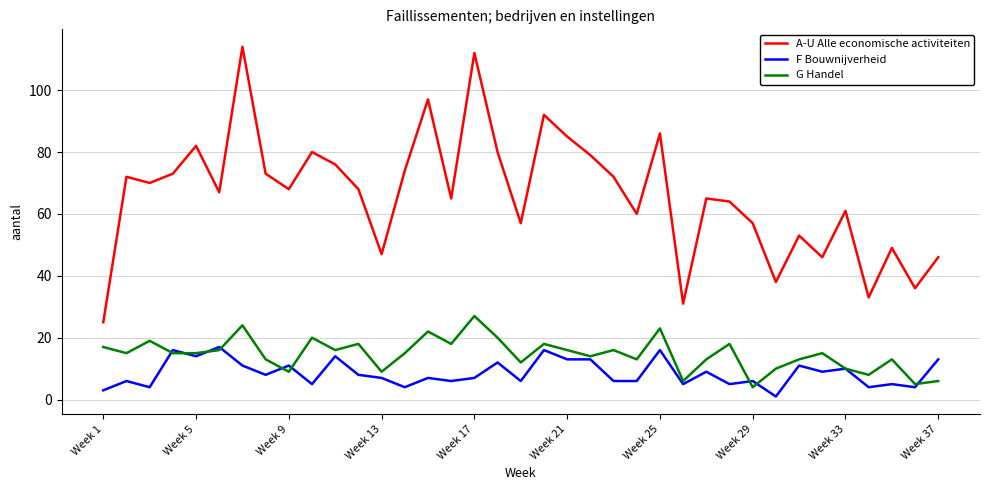

Which series has the largest total across all categories?

A-U Alle economische activiteiten